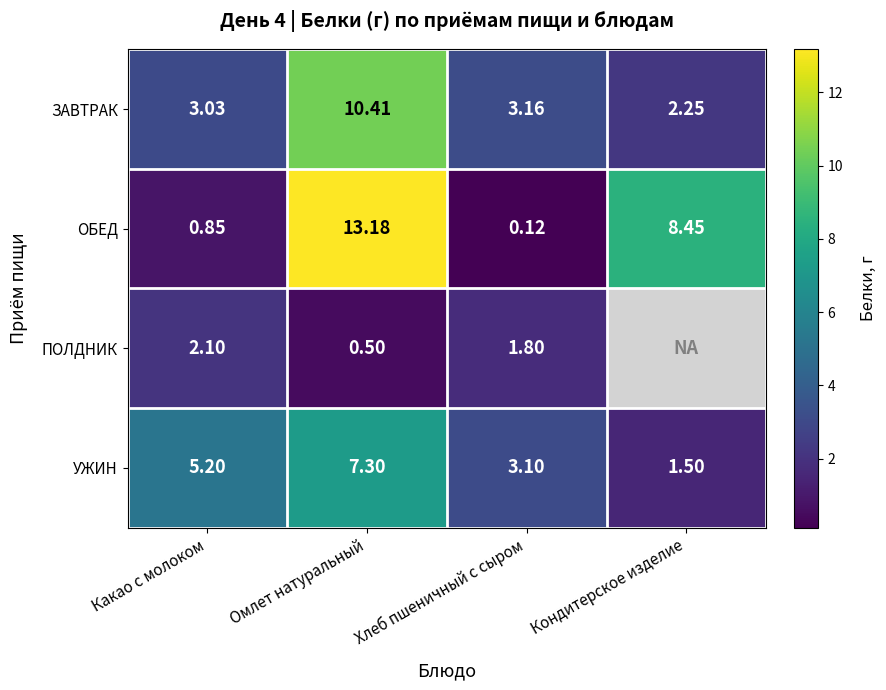

Where is ОБЕД nearest to the value 6?

Кондитерское изделие